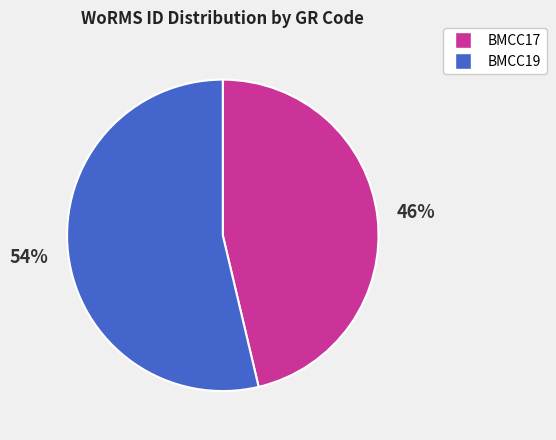

Is it true that BMCC19 is 54% of the pie?

True